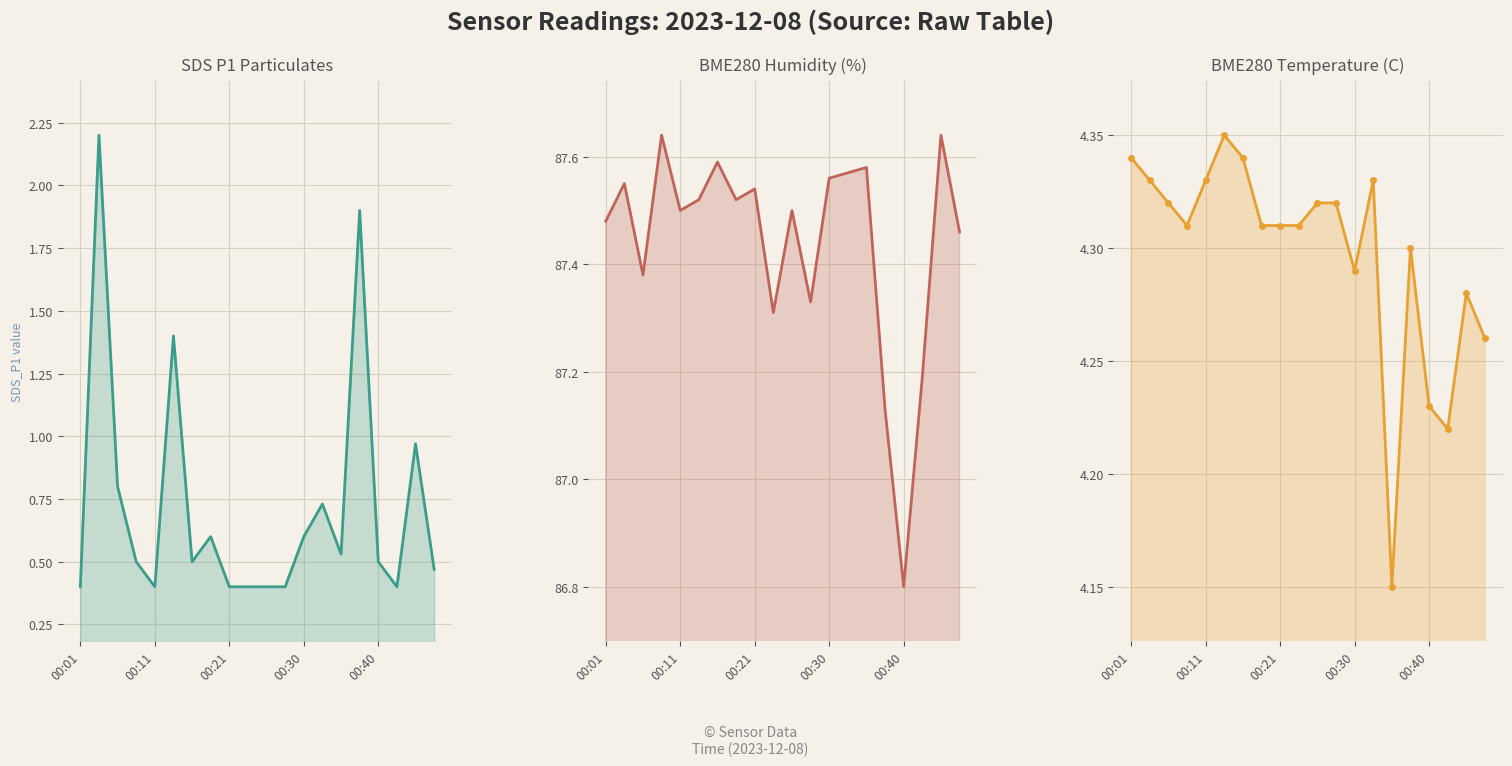

True or false: BME280_humidity has more than 0 interior local peaks.

True